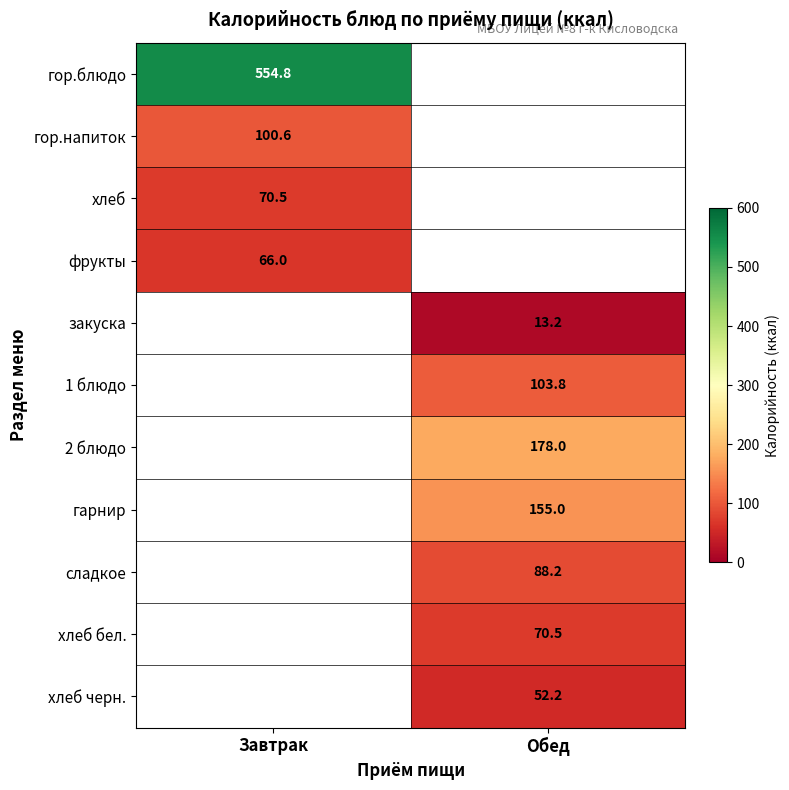

True or false: фрукты has a value of 21.2 at Завтрак.

False